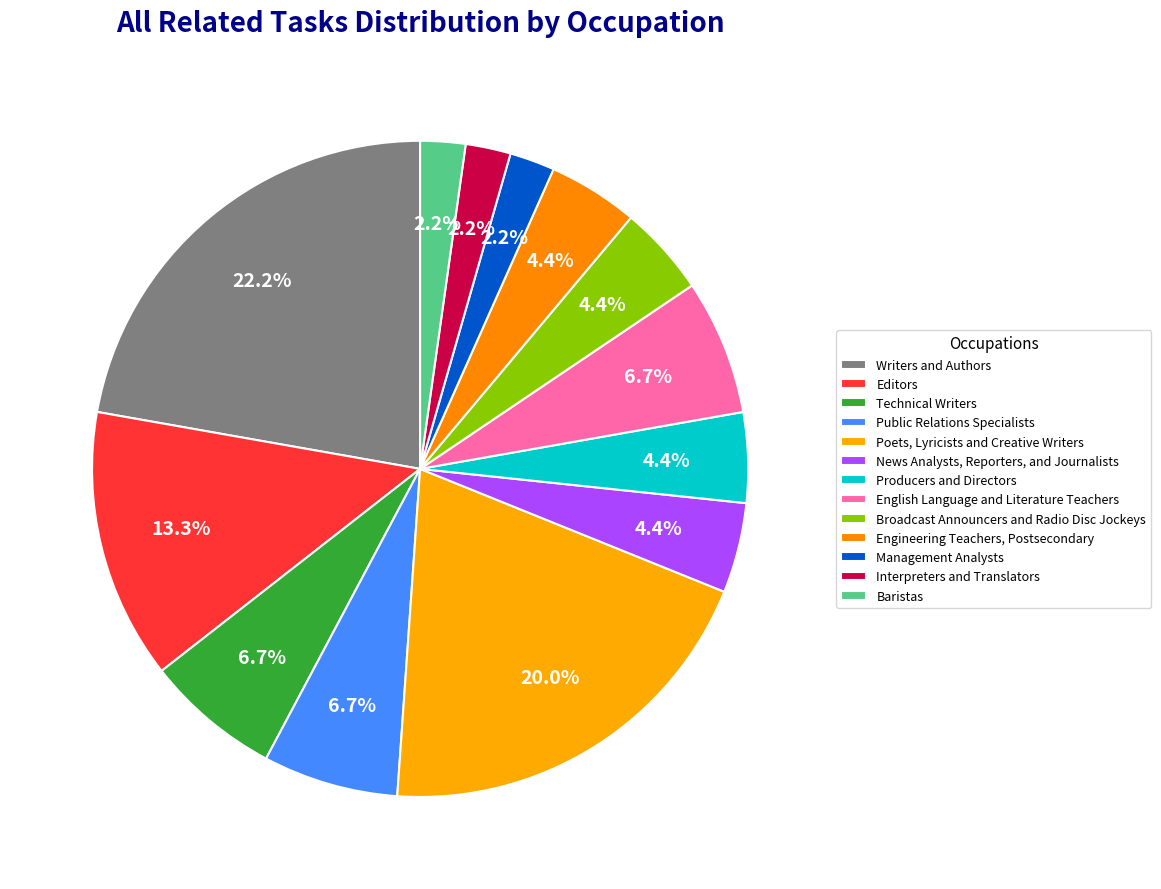

To the nearest percent, what is the difference between the largest and smallest slice percentages?

20%